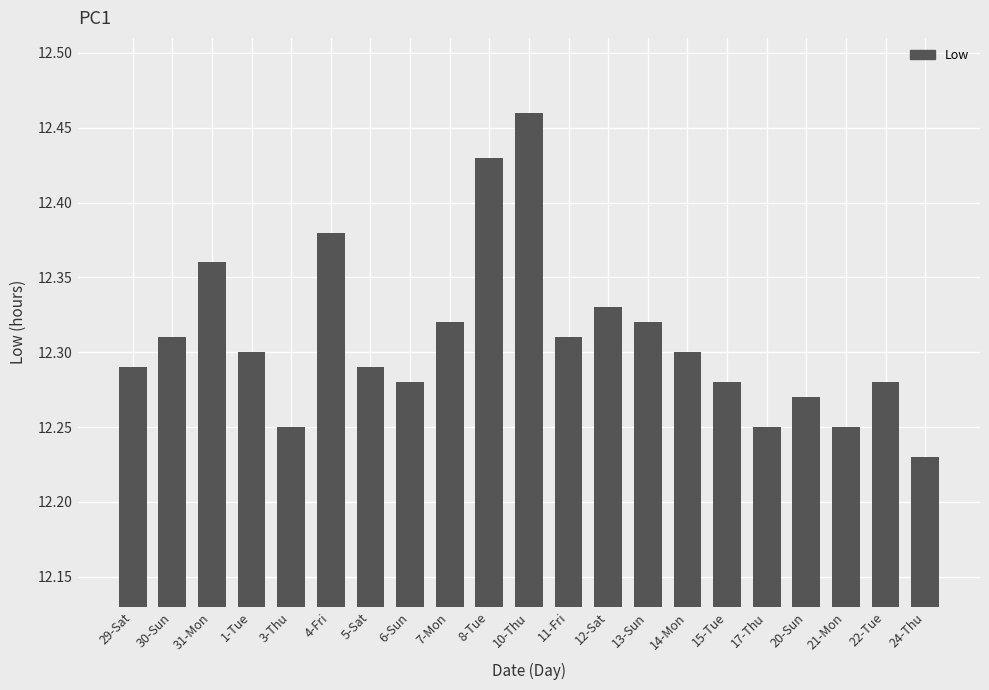

Which category has the highest value across all series?

10-Thu